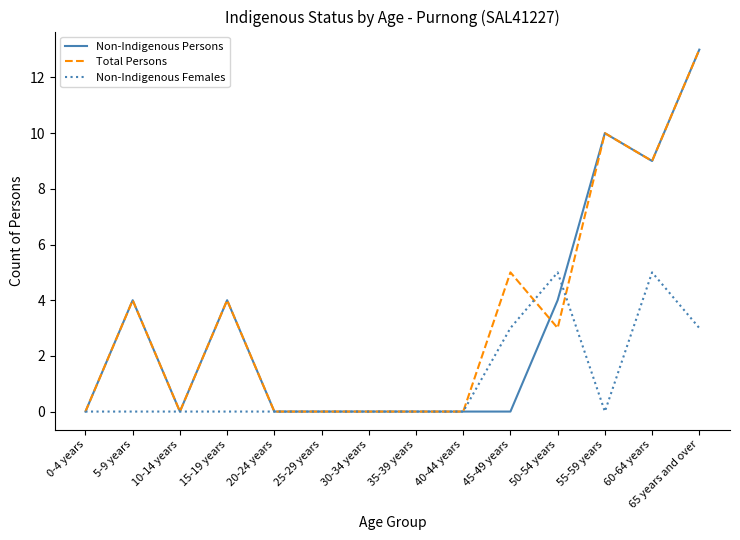

Reading left to right, transcribe all the data shown in this chart.

Non-Indigenous Persons: 0	4	0	4	0	0	0	0	0	0	4	10	9	13
Total Persons: 0	4	0	4	0	0	0	0	0	5	3	10	9	13
Non-Indigenous Females: 0	0	0	0	0	0	0	0	0	3	5	0	5	3